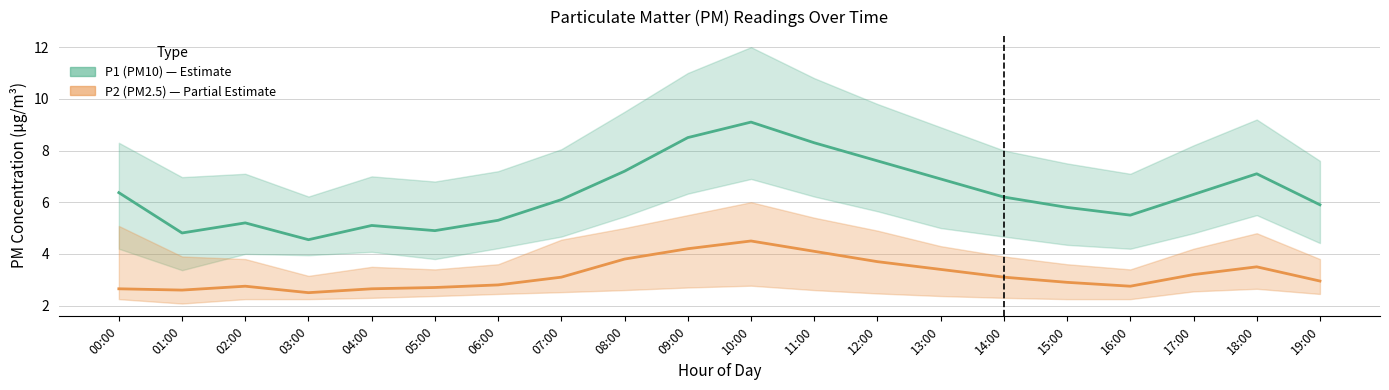

How many values in the P2 (PM2.5) series are below 3?

10